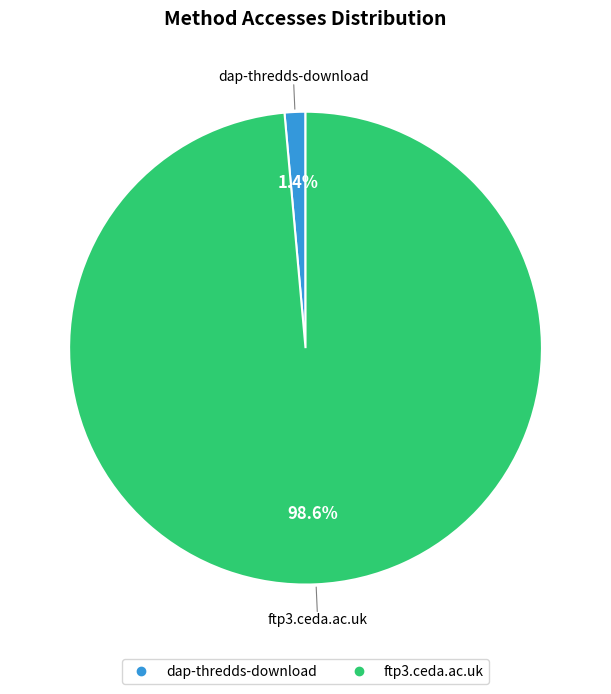

The dap-thredds-download slice represents 1% of the pie. True or false?

True